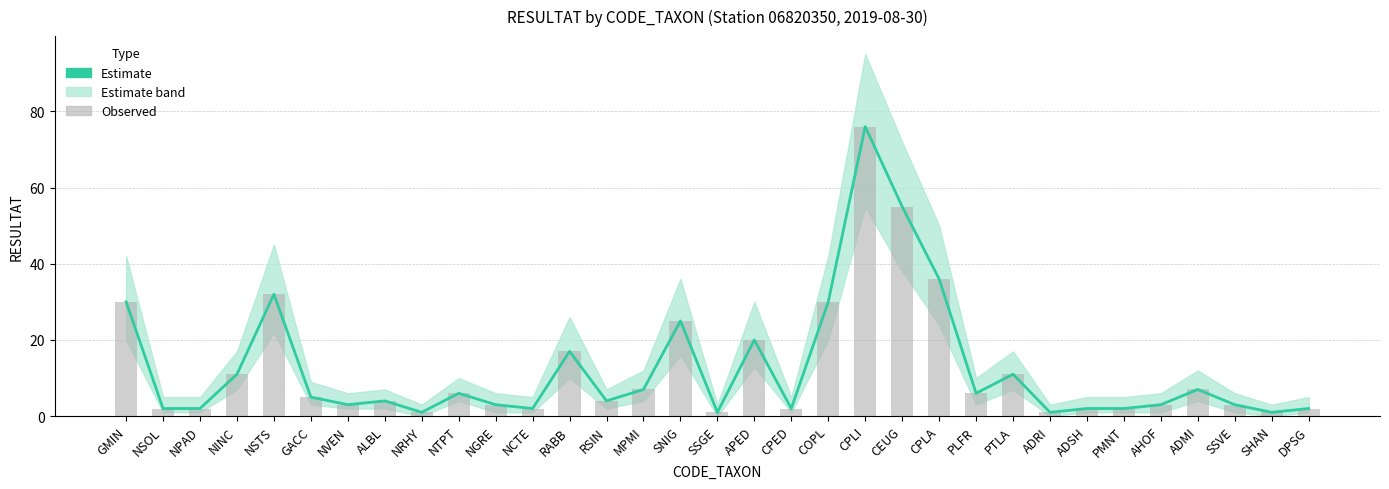

At NCTE, list the series in order from largest to smallest.

Estimate, Observed